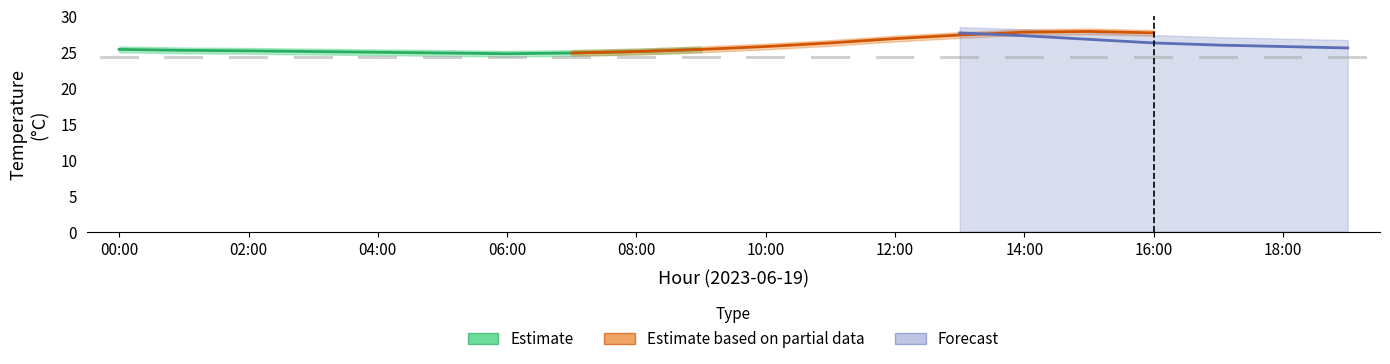

How many values in the temperature_lower series are below 25?

8